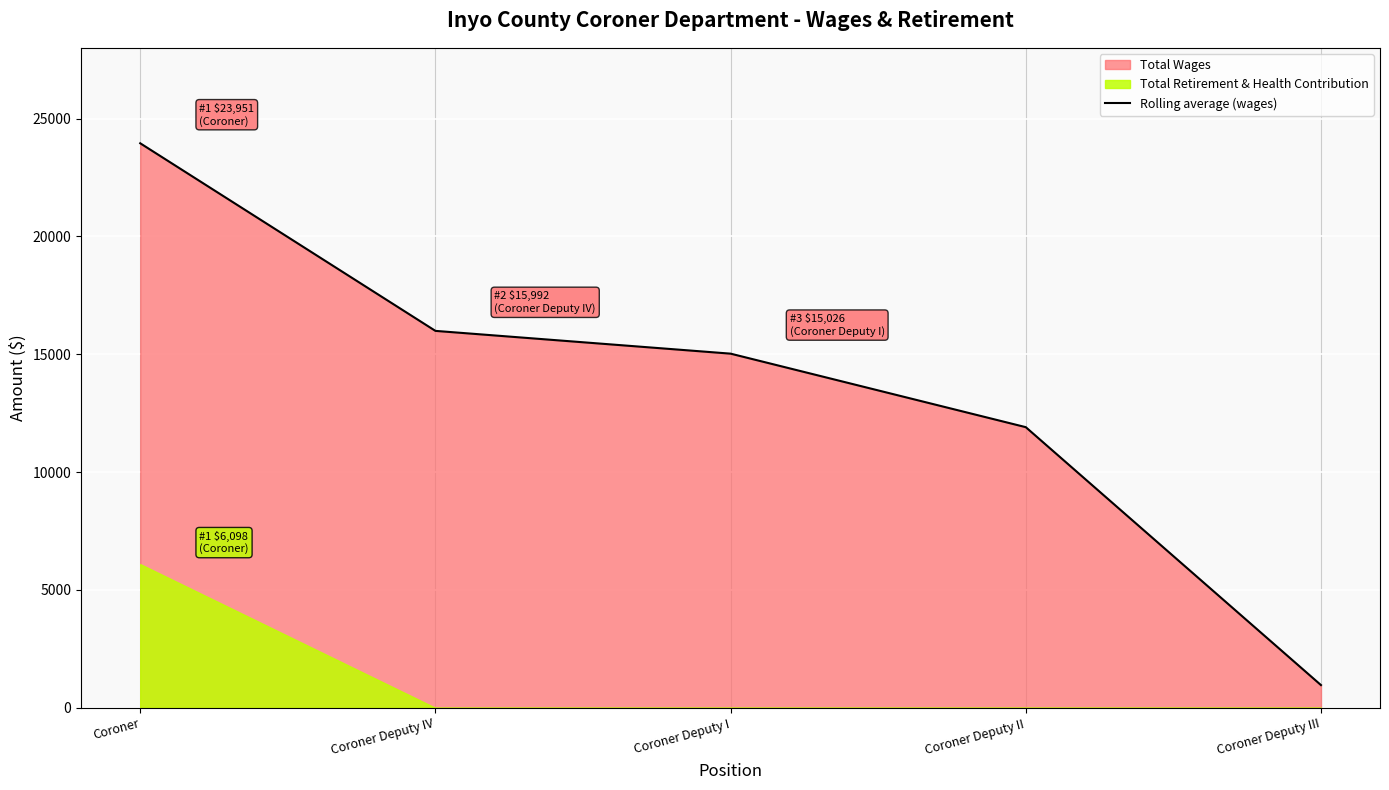

What is the label of the 1st point from the right?

Coroner Deputy III